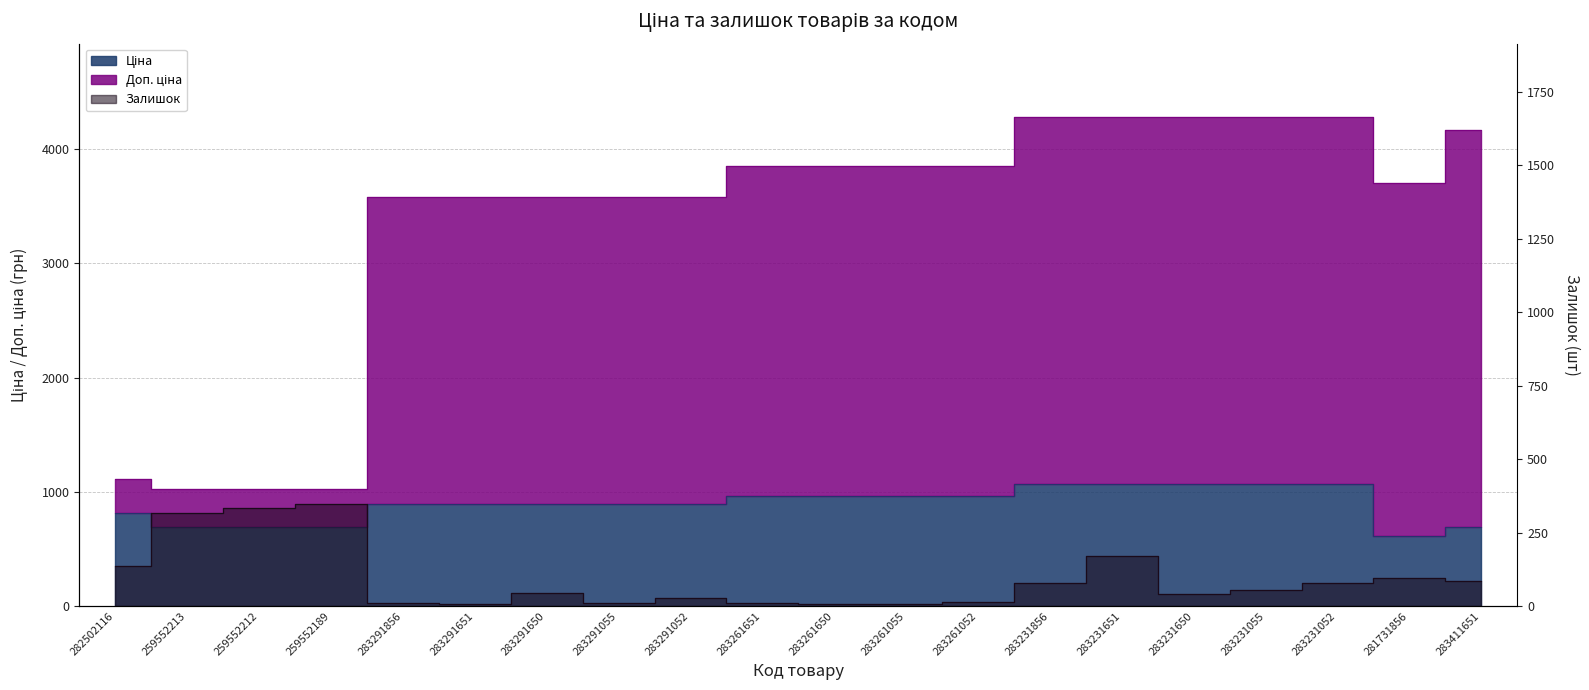

What position from the left is 259552212?

3